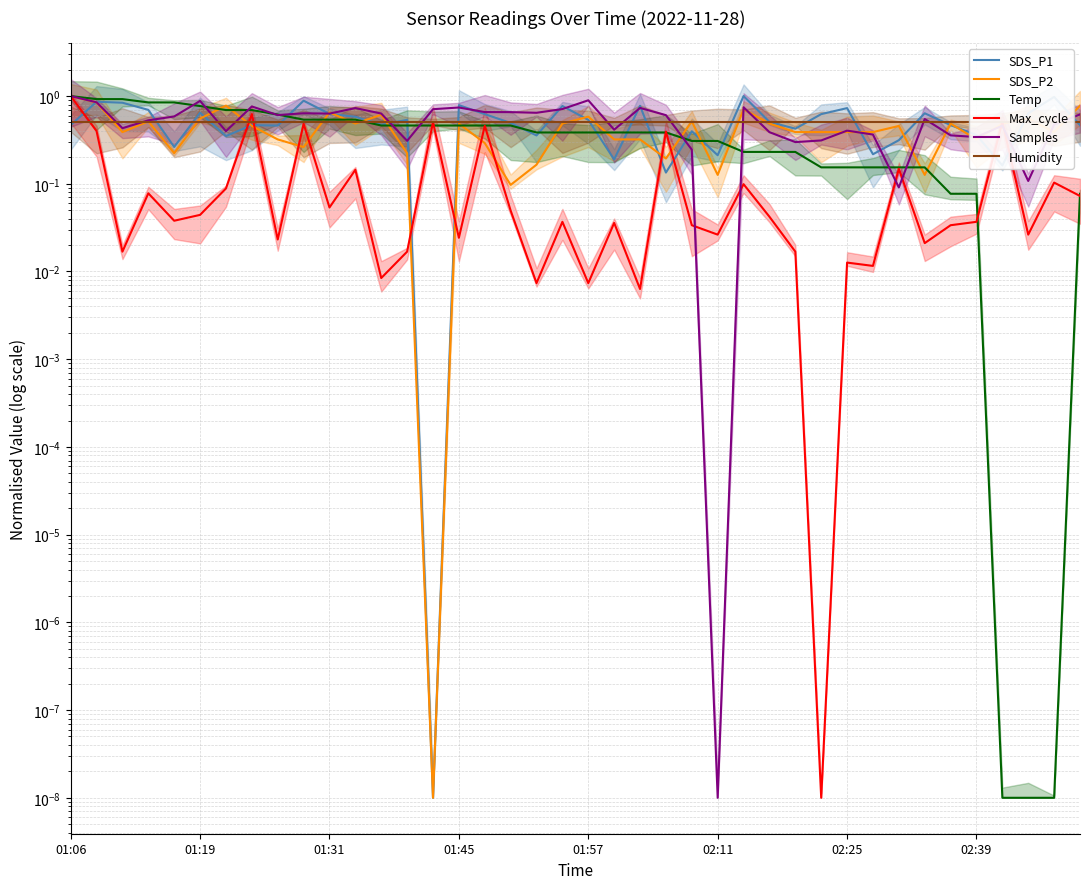

Which series changed the most between 23 and 25?

Samples